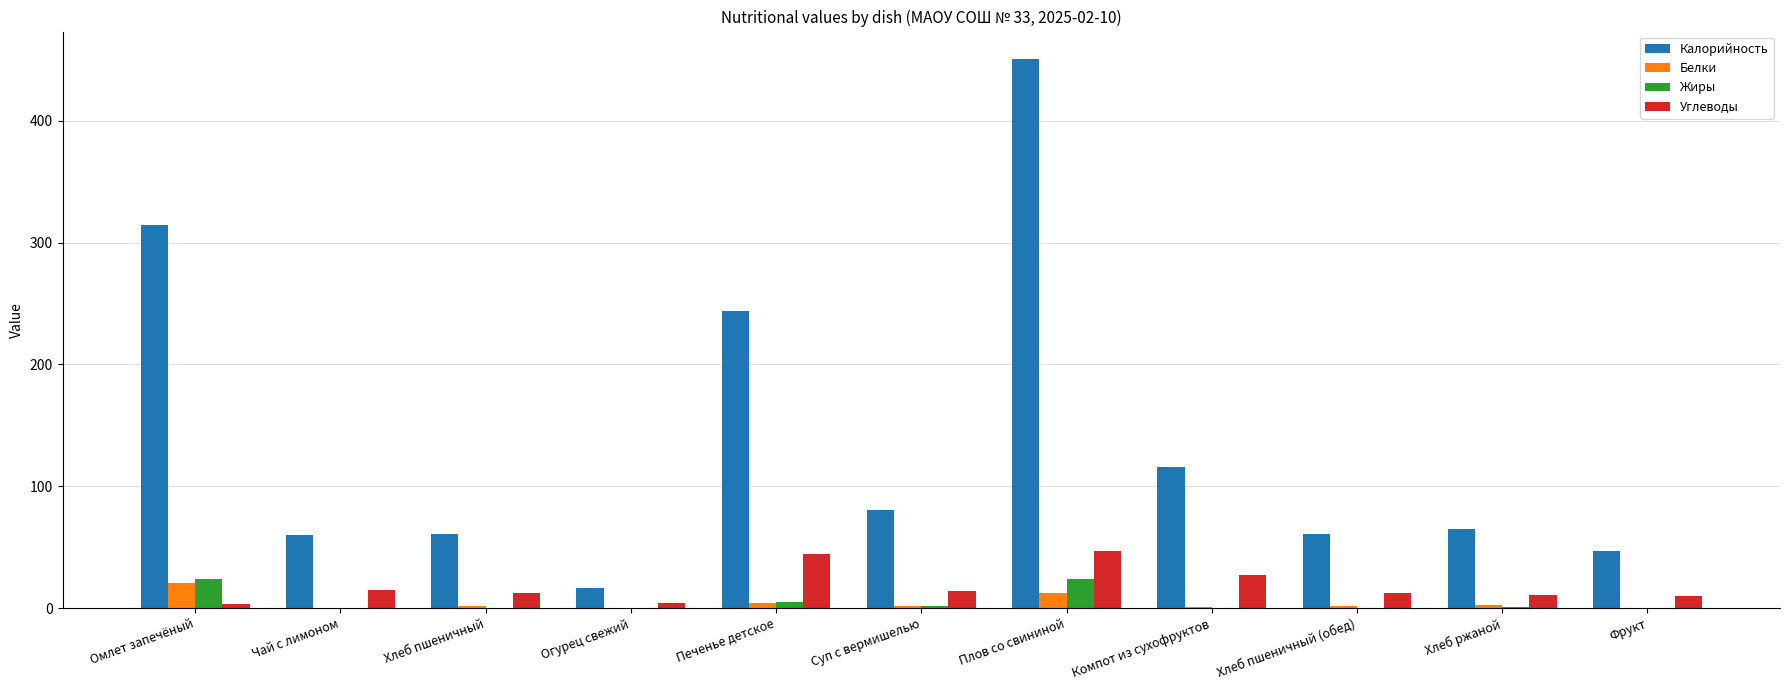

Which series changed the most between Омлет запечёный and Хлеб пшеничный?

Калорийность